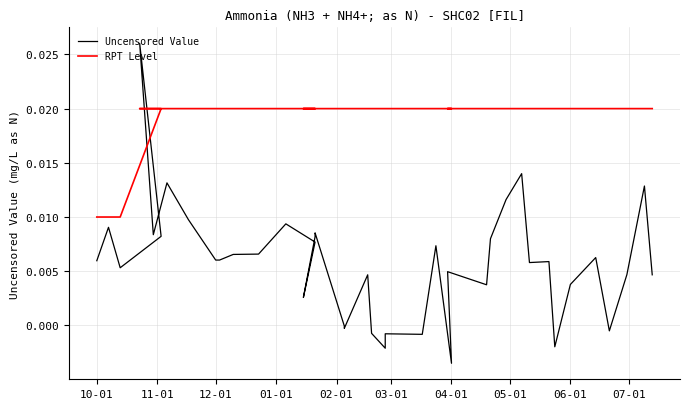

Rank the series by their average value, from lowest to highest.

Uncensored Value, RPT Level